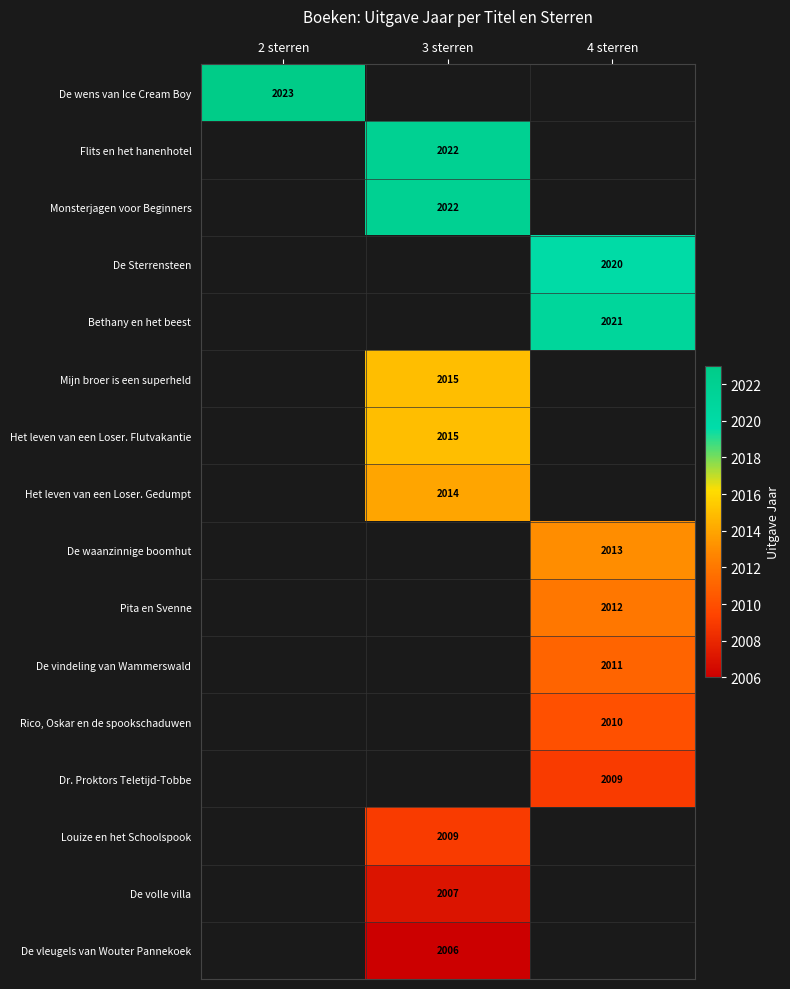

The Dr. Proktors Teletijd-Tobbe series shows 2009 at 4 sterren. True or false?

True